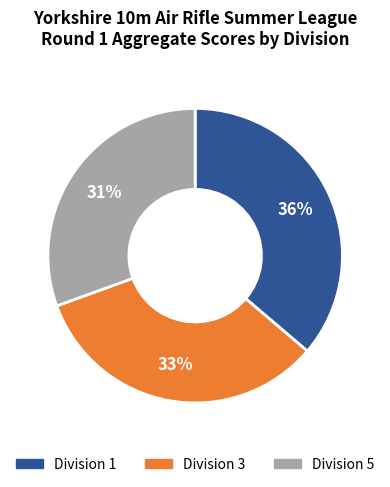

What percentage is the Division 1 slice, to the nearest percent?

36%